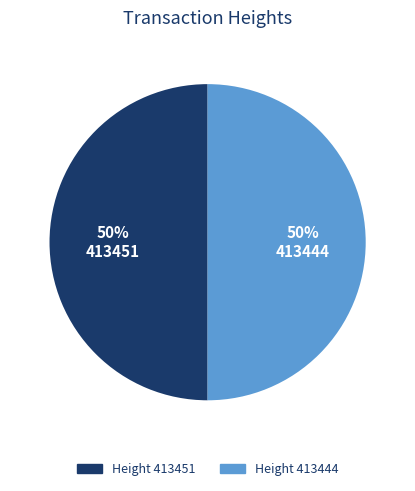

What is the ratio of the value at 413451 to the value at 413444?

1.0